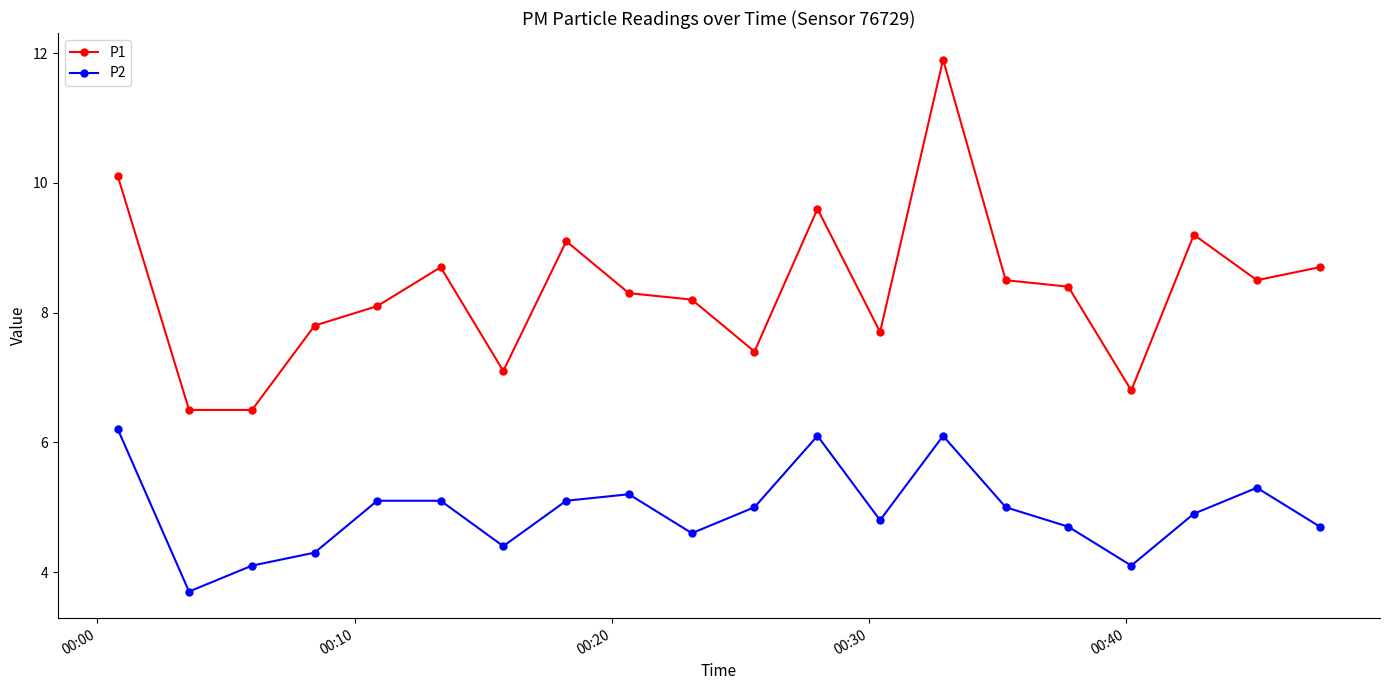

What is the sum of all P1 values?

167.1